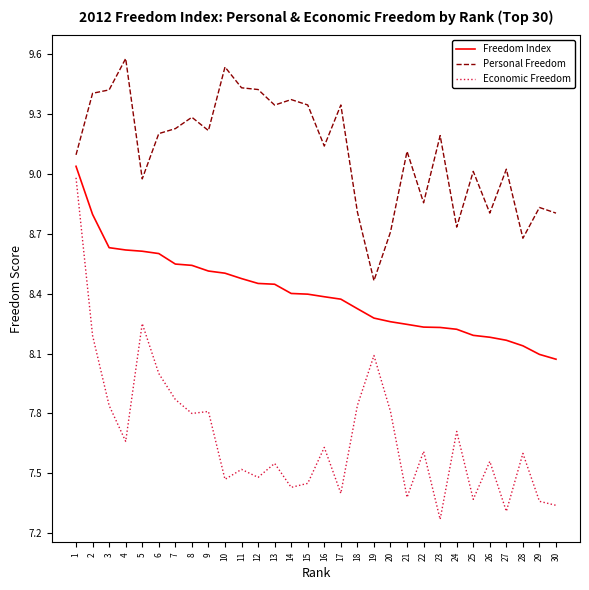

What is the difference between the highest and lowest values at 13?

1.8